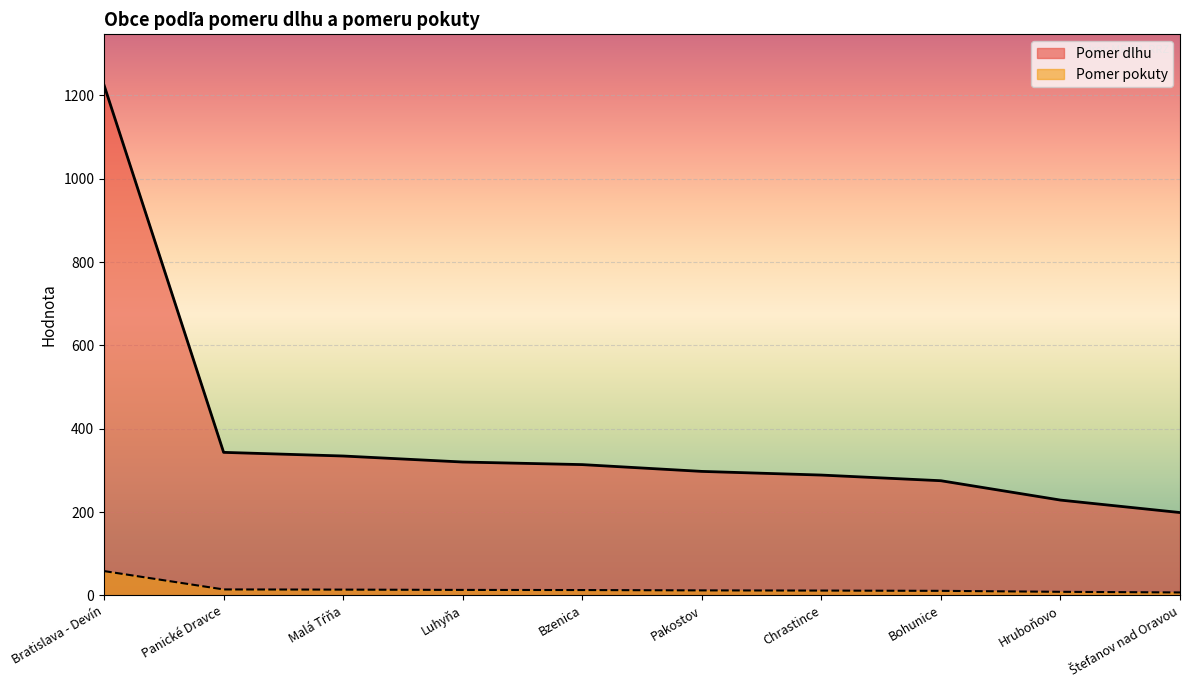

The value of Pomer dlhu at Štefanov nad Oravou is 198.7. True or false?

True